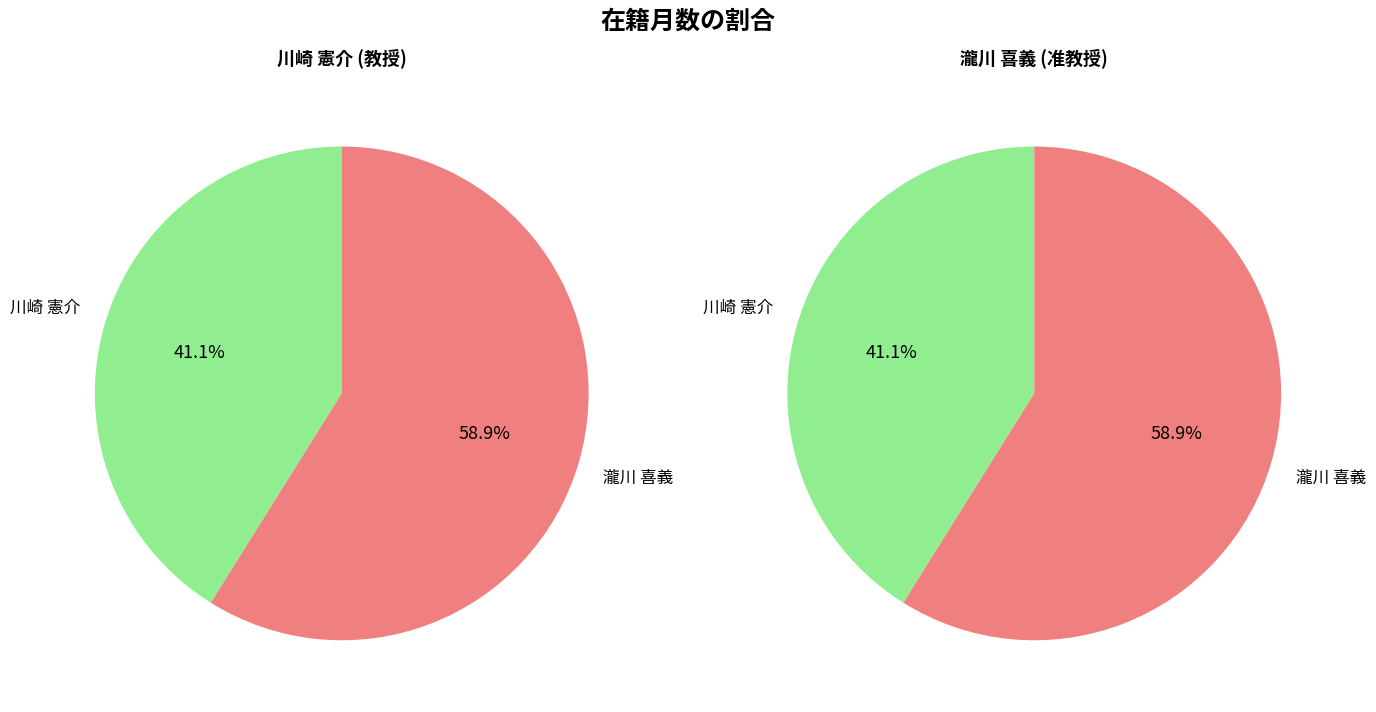

To the nearest percent, what is the average slice percentage?

50%